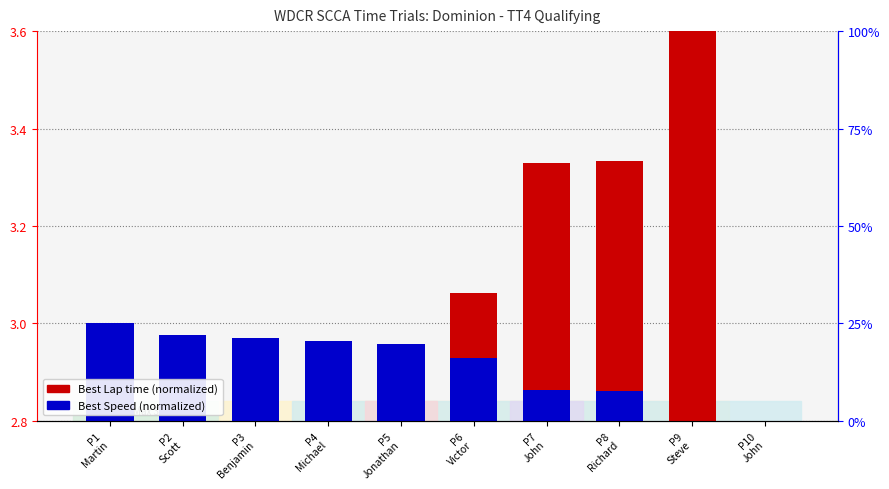

Reading left to right, extract all data points from this chart.

Best Lap time (normalized): P1
Martin=2.8	P2
Scott=2.9	P3
Benjamin=2.9	P4
Michael=2.9	P5
Jonathan=3.0	P6
Victor=3.1	P7
John=3.3	P8
Richard=3.3	P9
Steve=3.6	P10
John=2.8
Best Speed (normalized): P1
Martin=3.0	P2
Scott=3.0	P3
Benjamin=3.0	P4
Michael=3.0	P5
Jonathan=3.0	P6
Victor=2.9	P7
John=2.9	P8
Richard=2.9	P9
Steve=2.8	P10
John=2.8